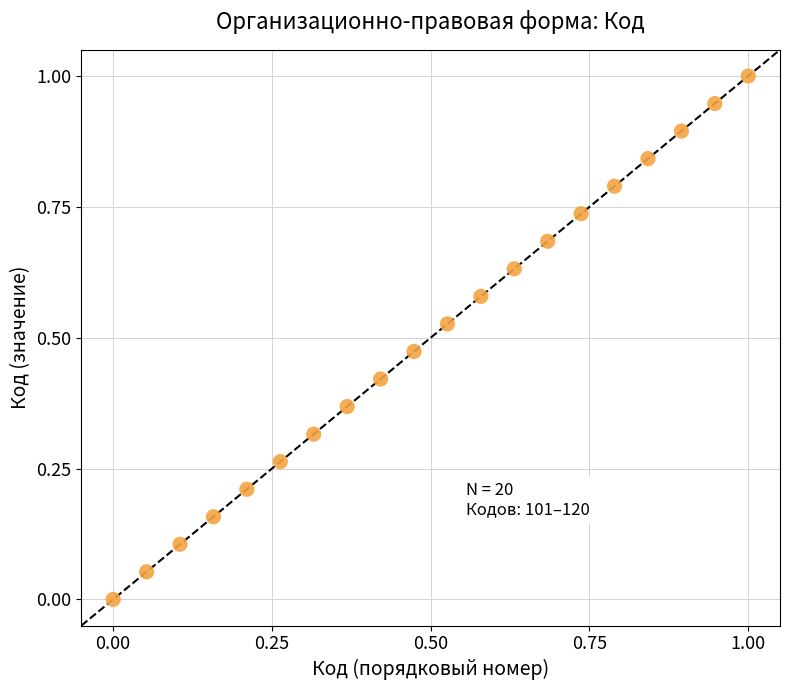

What is the range of X values (max minus min)?

1.0